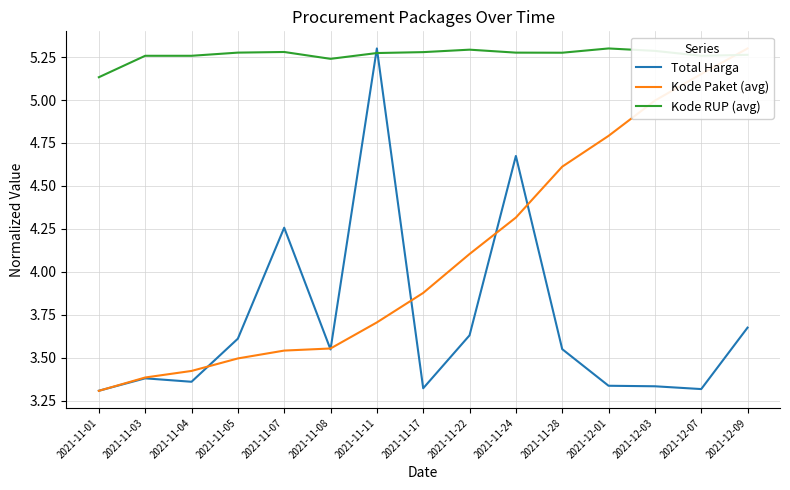

What are all the series names shown in the legend?

Total Harga, Kode Paket (avg), Kode RUP (avg)